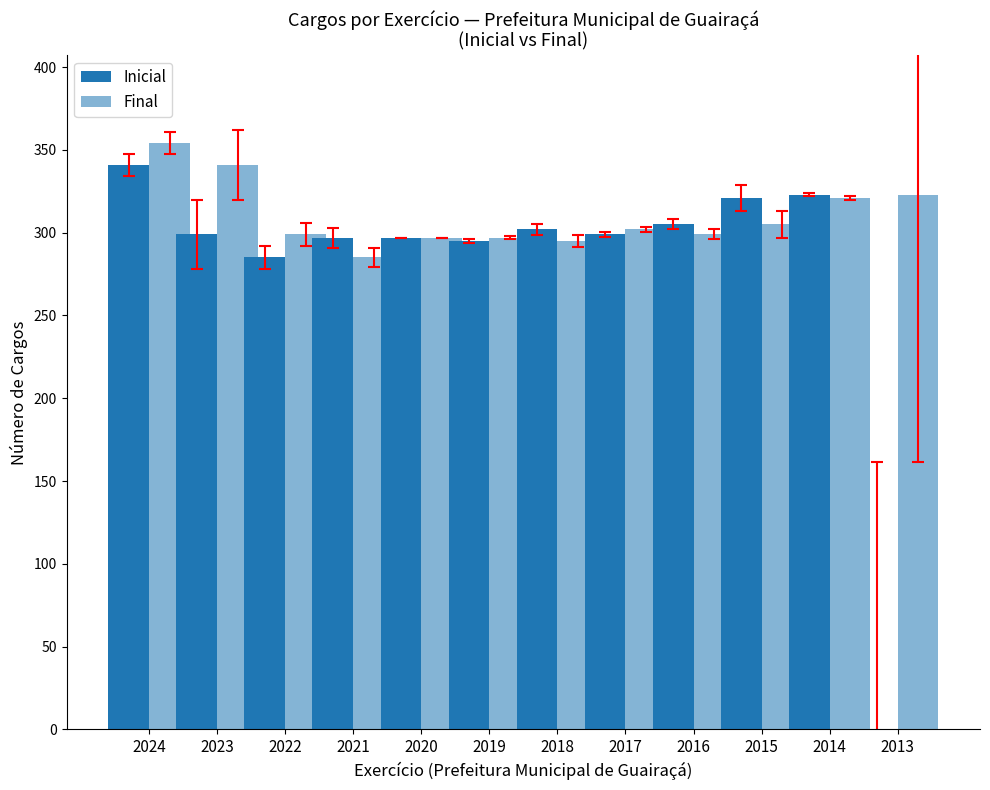

What is the total value across all series at 2016?

604